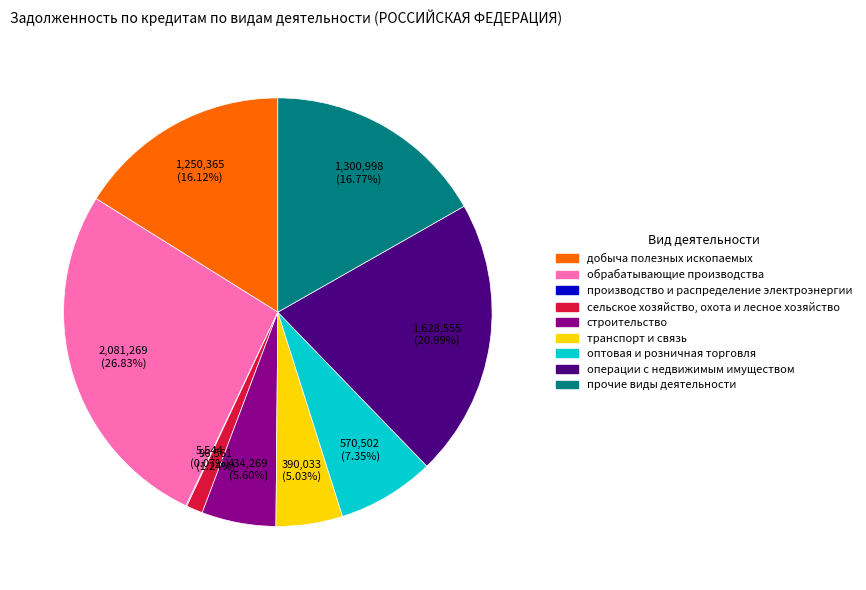

What is the largest slice in the pie chart?

обрабатывающие производства